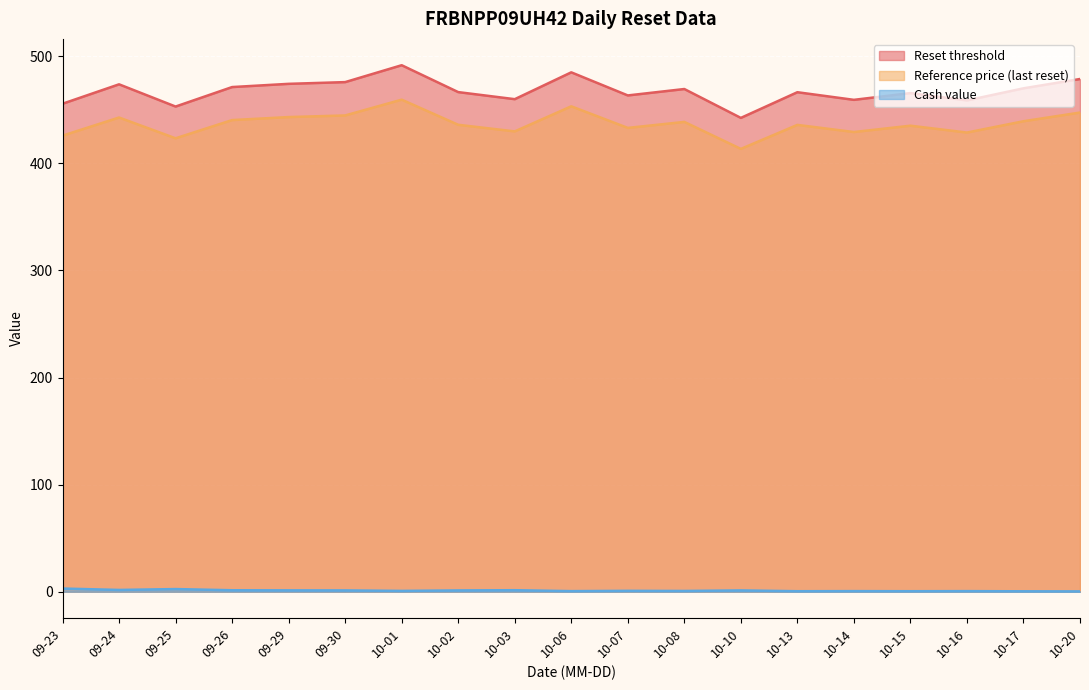

How many values in the Reference price (last reset) series exceed 436?

9